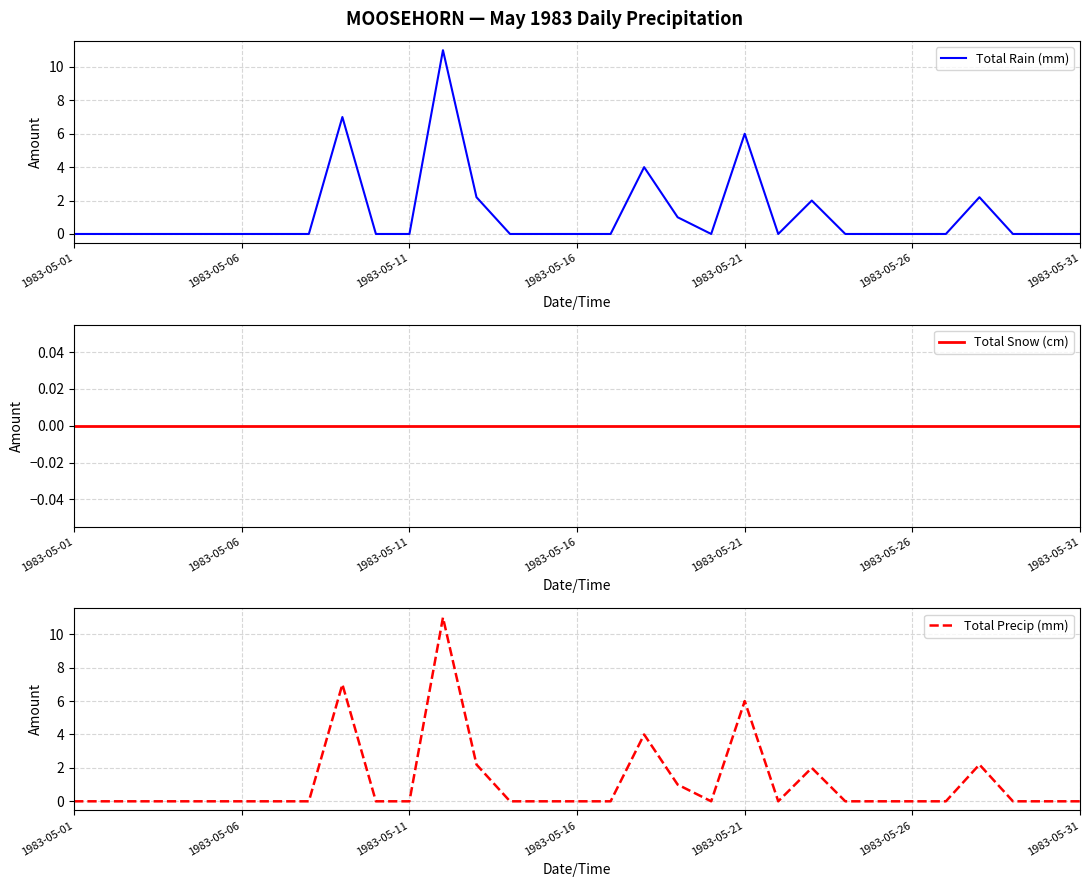

What is the highest value of the Total Rain (mm) series?

11.0